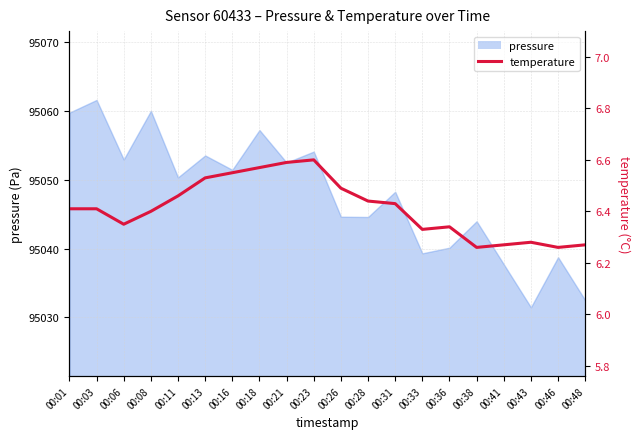

Reading right to left, extract all data points from this chart.

6.3	6.3	6.3	6.3	6.3	6.3	6.3	6.4	6.4	6.5	6.6	6.6	6.6	6.5	6.5	6.5	6.4	6.3	6.4	6.4